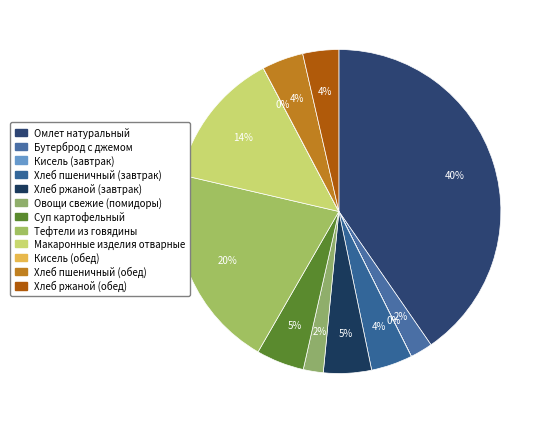

Count the number of slices in the pie.

12